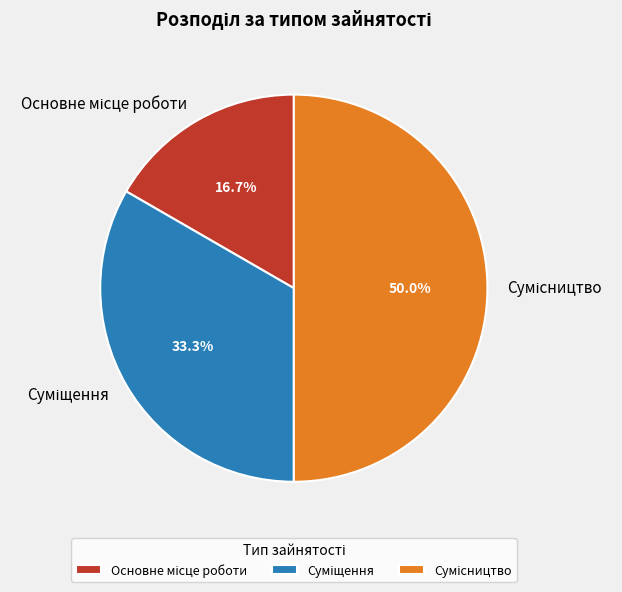

To the nearest percent, what is the average slice percentage?

33%